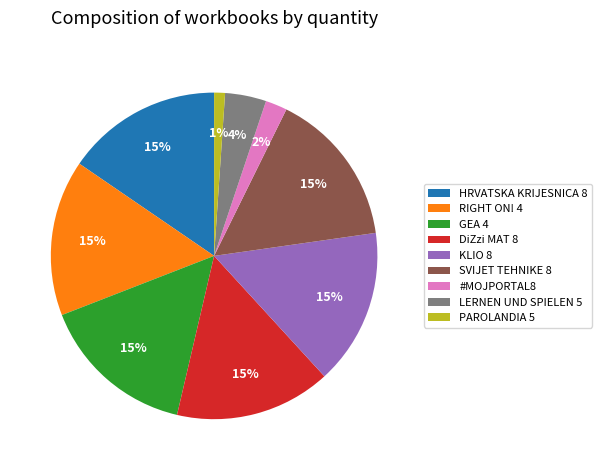

Between GEA 4 and PAROLANDIA 5, which is larger?

GEA 4